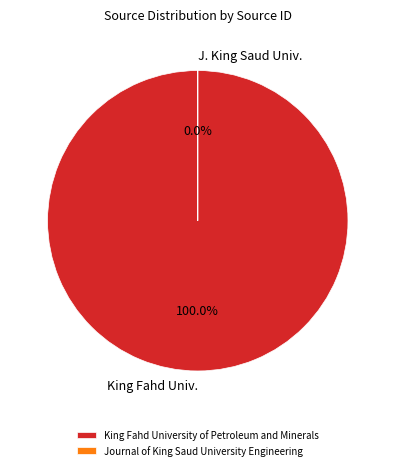

True or false: Journal of King Saud University Engineering accounts for 0% of the total.

True